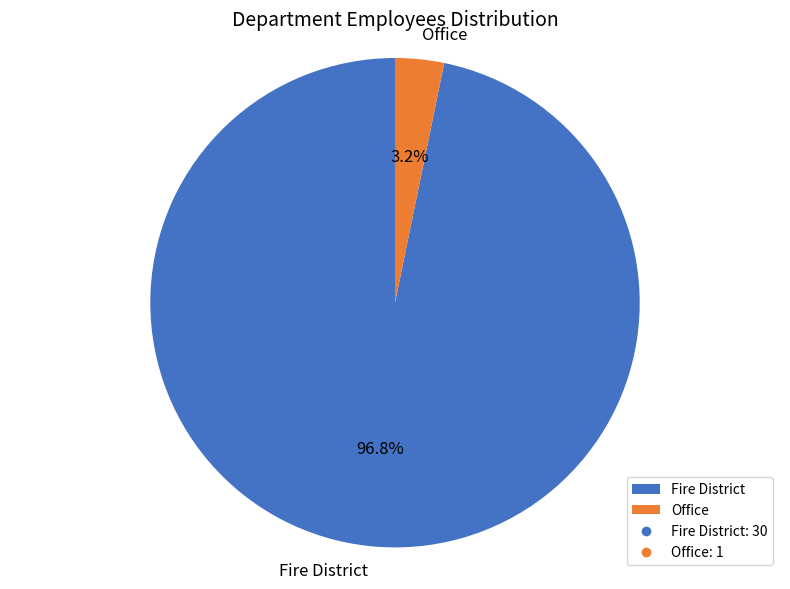

Which slice is the largest?

Fire District